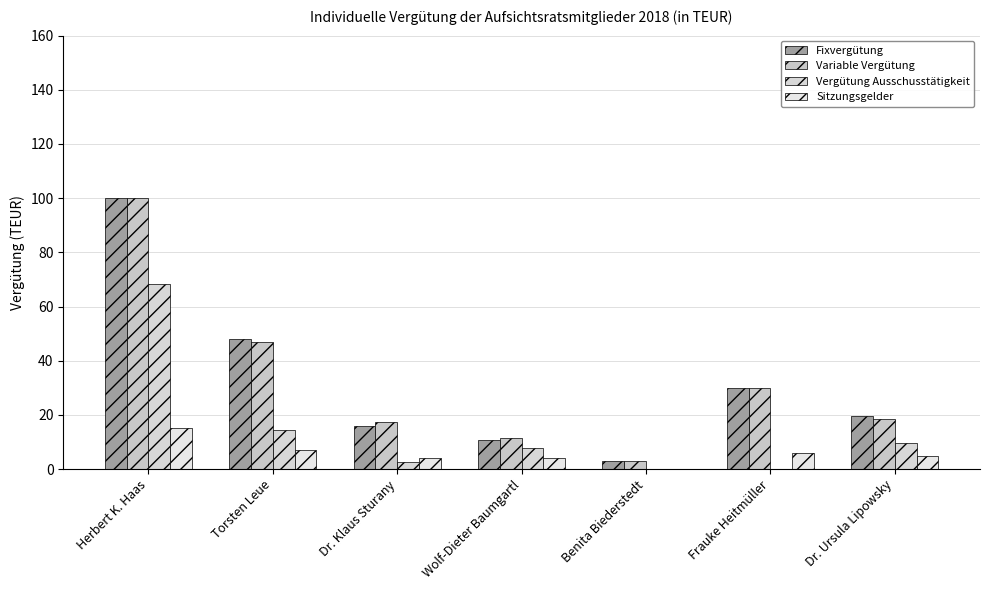

Between Wolf-Dieter Baumgartl and Torsten Leue, which is larger?

Torsten Leue